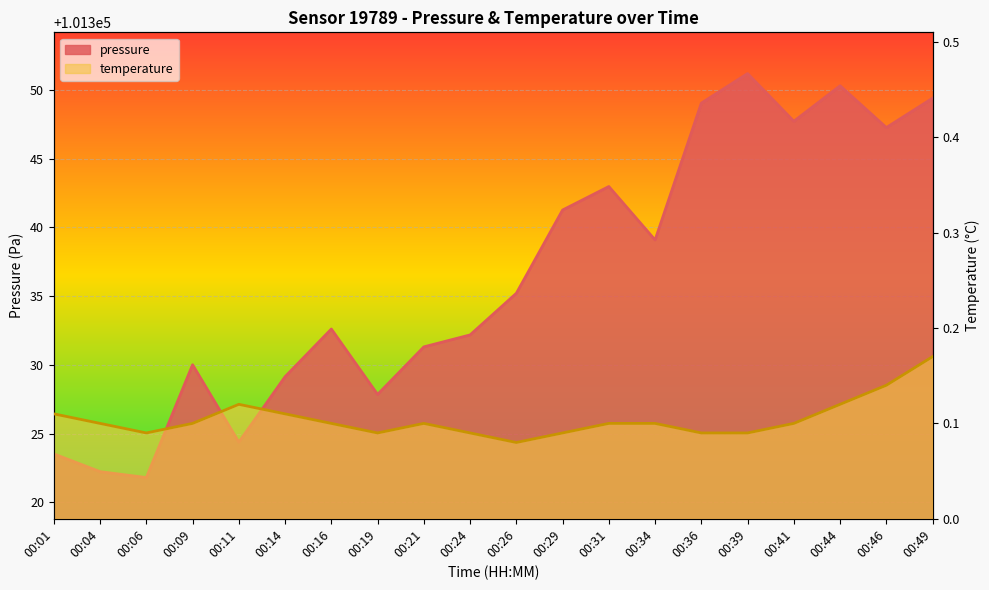

At which category does temperature reach its first local peak?

00:11